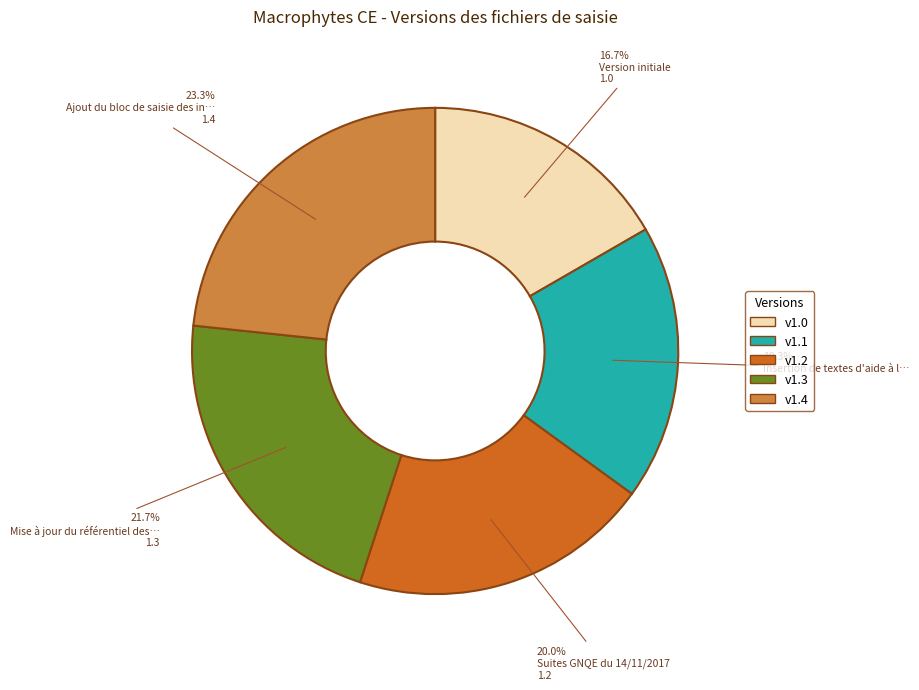

Does any single category account for the majority?

No